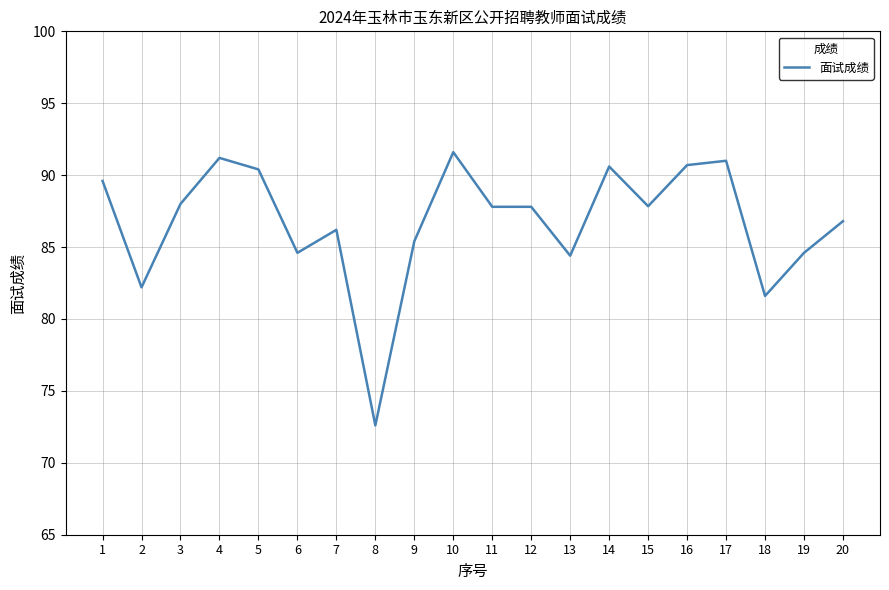

The chart shows a value of 56.7 at 5. True or false?

False